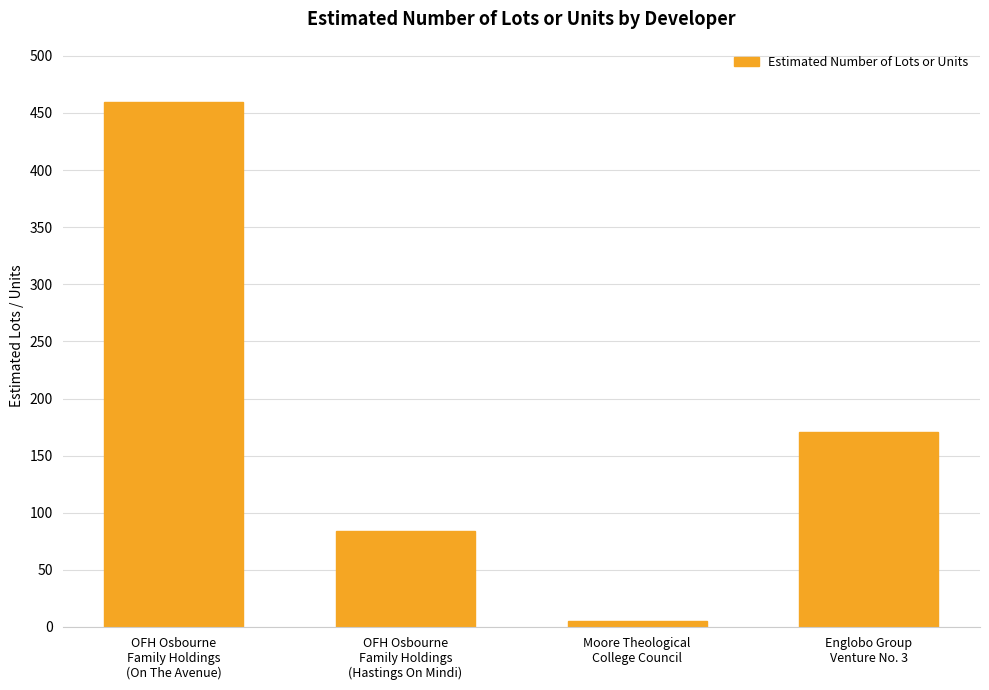

How many values are between 84 and 460?

3